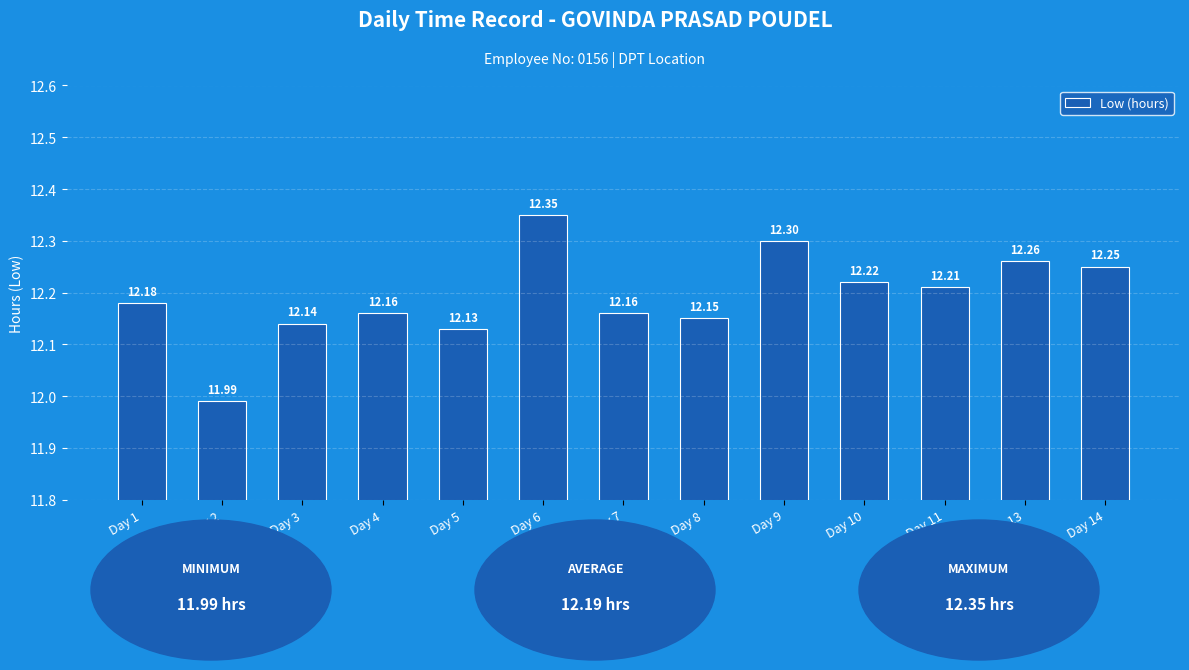

What is the smallest value displayed?

12.0